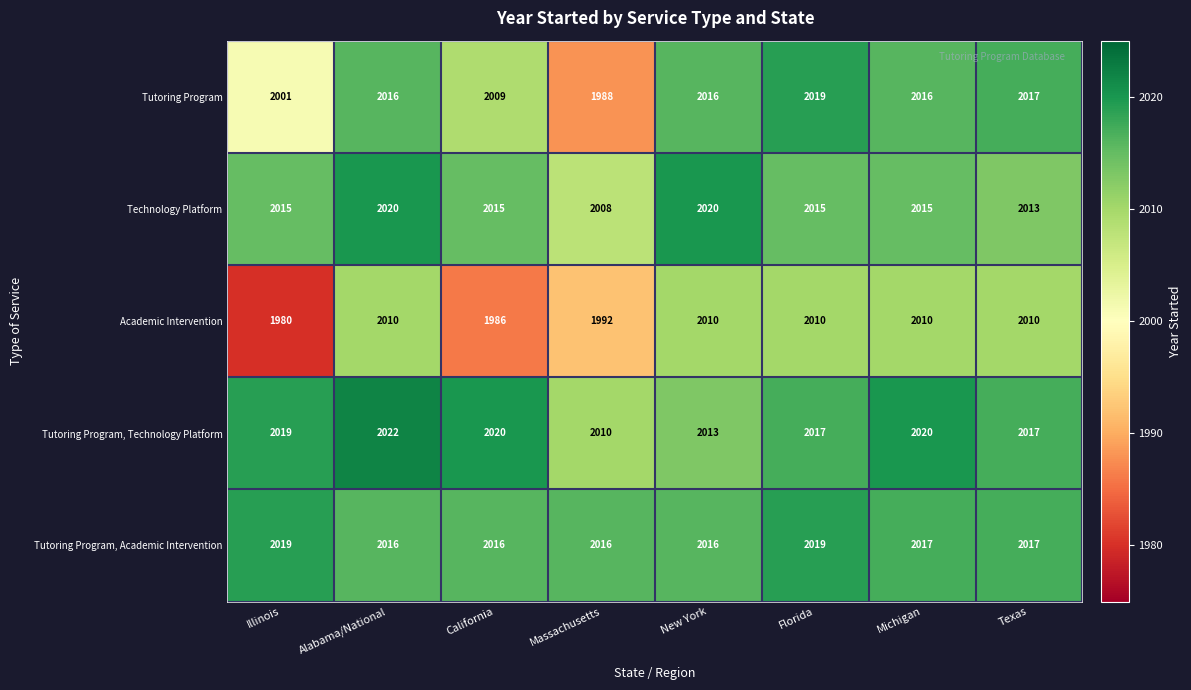

Count the Academic Intervention values in the range 1992 to 2010.

6